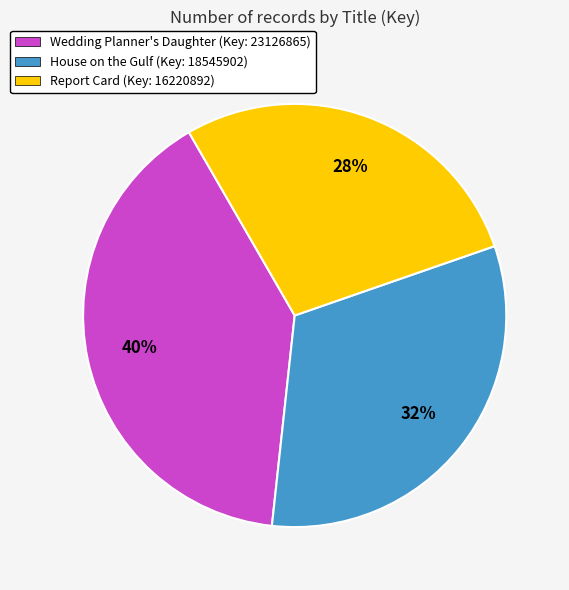

How many segments does this pie chart have?

3